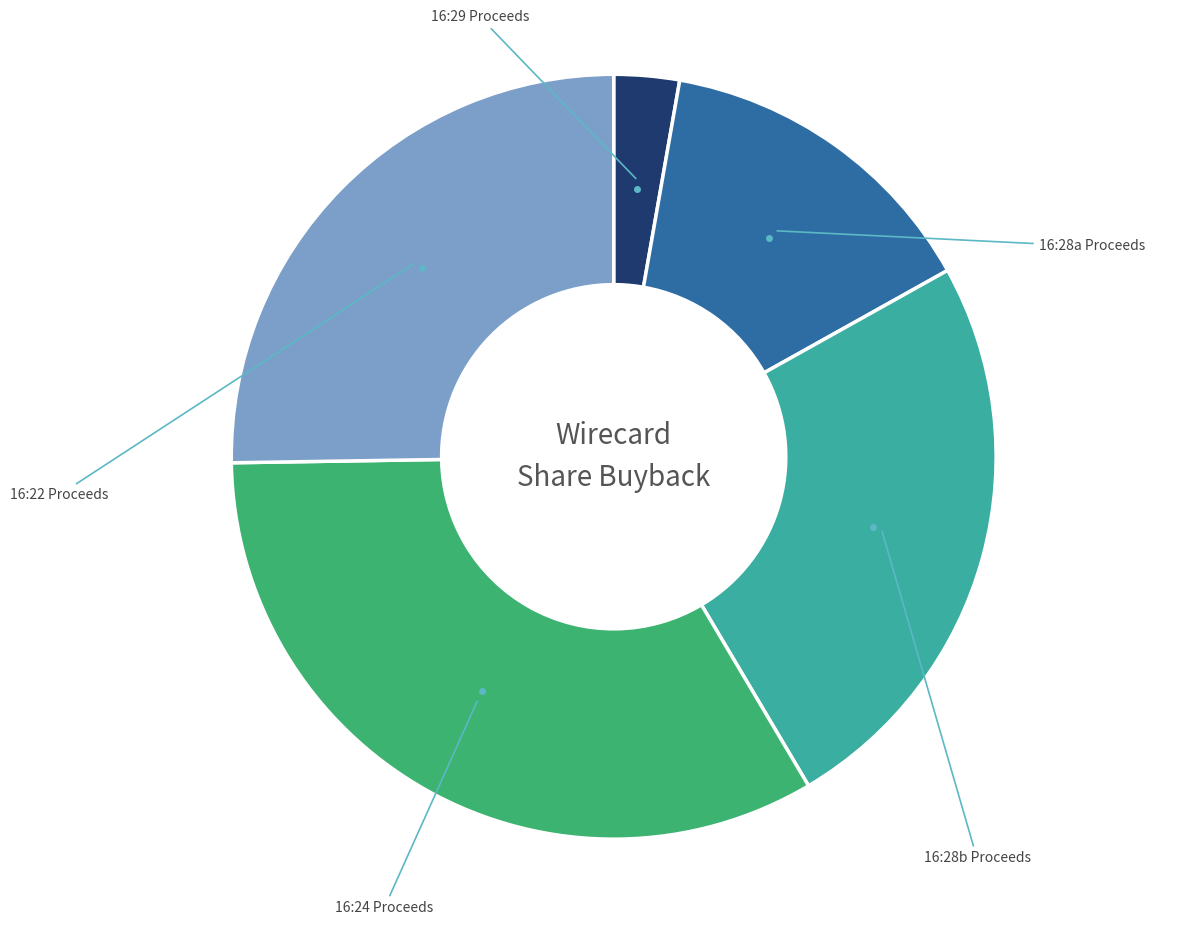

Is there a majority slice in this chart?

No